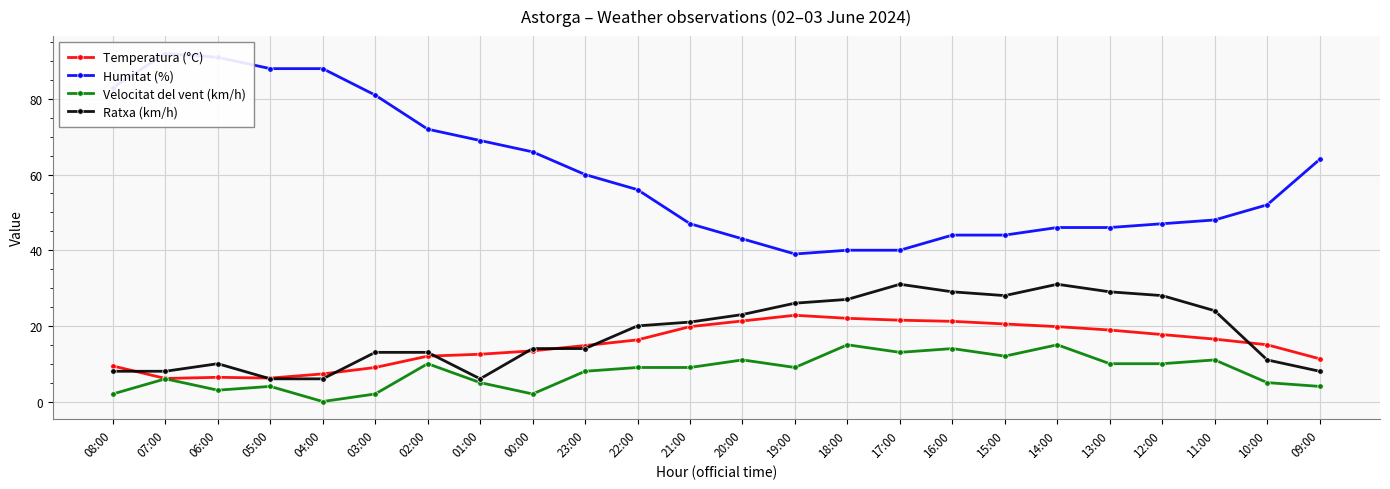

Which series has the largest total across all categories?

Humitat (%)